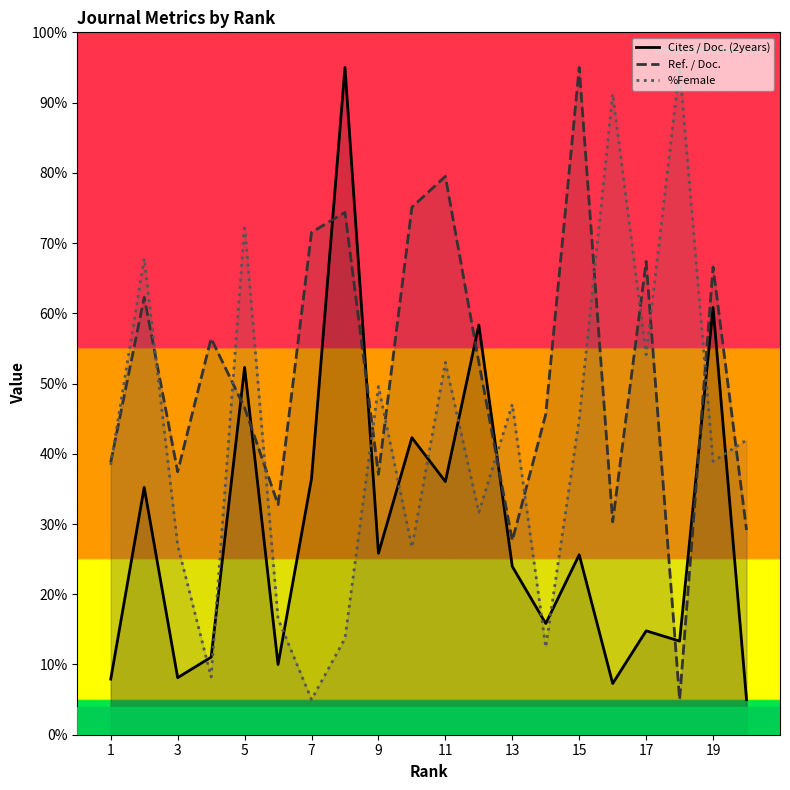

At which category does Cites / Doc. (2years) reach its first local valley?

3